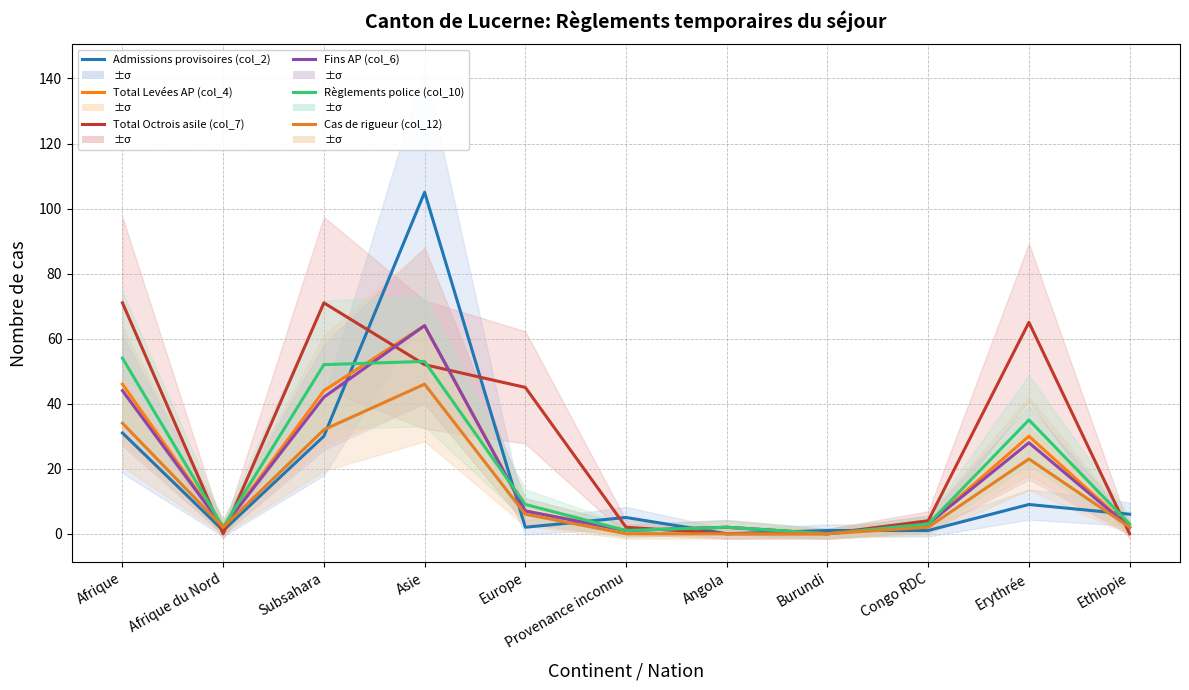

Reading left to right, transcribe all the data shown in this chart.

Admissions provisoires (col_2): 31	1	30	105	2	5	0	1	1	9	6
Total Levées AP (col_4): 46	2	44	64	7	1	2	0	3	30	2
Total Octrois asile (col_7): 71	0	71	52	45	2	0	0	4	65	0
Fins AP (col_6): 44	2	42	64	7	1	2	0	3	28	2
Règlements police (col_10): 54	2	52	53	9	1	2	0	3	35	3
Cas de rigueur (col_12): 34	2	32	46	6	0	0	0	2	23	2